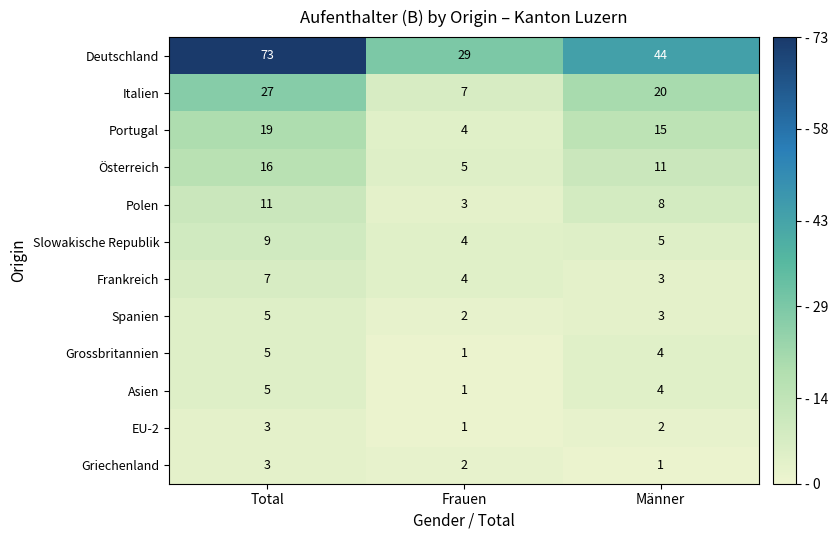

At which label does Slowakische Republik first exceed 5?

Total